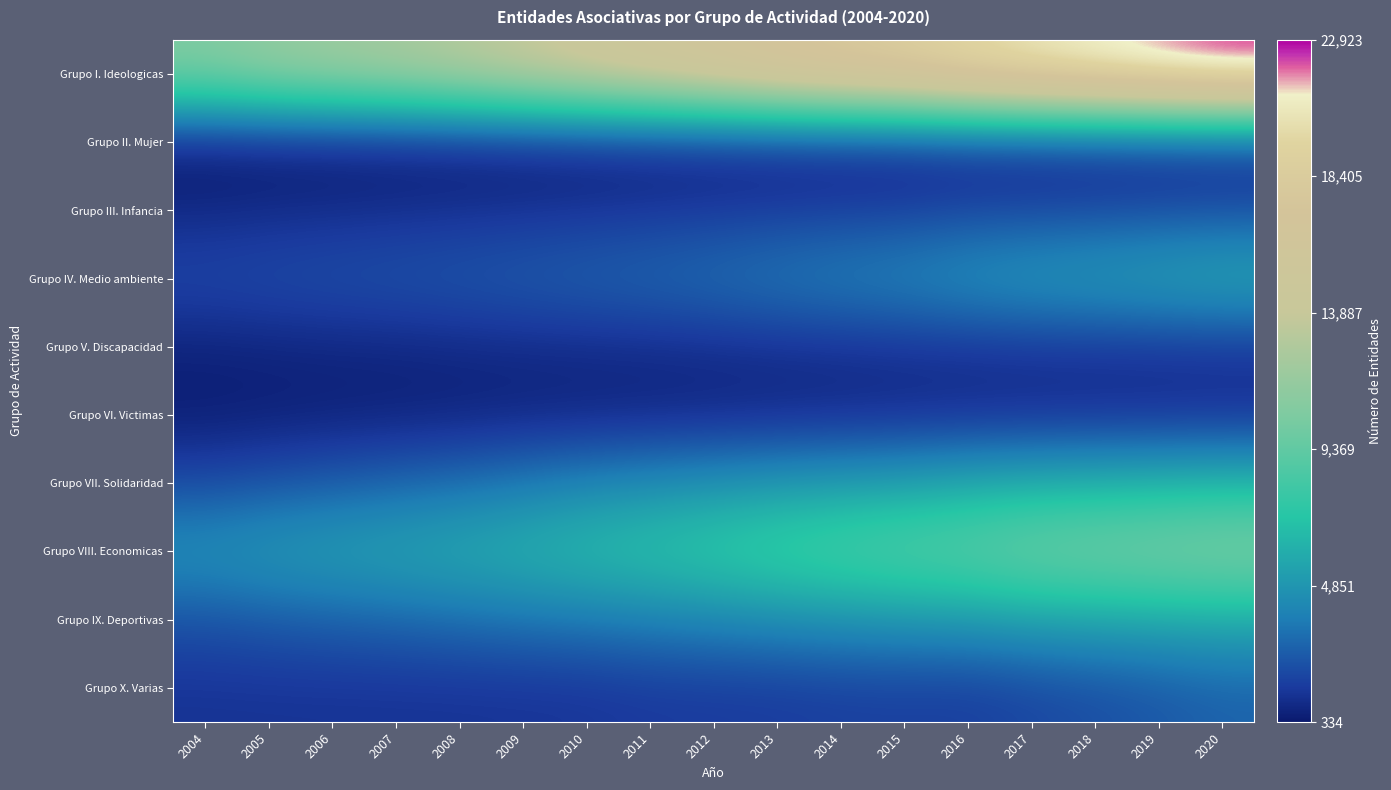

Reading right to left, list all the values displayed in this chart.

Grupo I. Ideologicas: 2020=22923	2019=22298	2018=21612	2017=20924	2016=20077	2015=18995	2014=18373	2013=17612	2012=16579	2011=15742	2010=14869	2009=14000	2008=13190	2007=12533	2006=12056	2005=11582	2004=10756
Grupo II. Mujer: 2020=1014	2019=968	2018=926	2017=868	2016=838	2015=740	2014=720	2013=689	2012=662	2011=620	2010=583	2009=529	2008=475	2007=434	2006=394	2005=375	2004=334
Grupo III. Infancia: 2020=2087	2019=2003	2018=1928	2017=1852	2016=1829	2015=1644	2014=1599	2013=1514	2012=1439	2011=1352	2010=1262	2009=1190	2008=1132	2007=1073	2006=1004	2005=951	2004=863
Grupo IV. Medio ambiente: 2020=5897	2019=5600	2018=5303	2017=5076	2016=4732	2015=4270	2014=3991	2013=3686	2012=3326	2011=3065	2010=2875	2009=2681	2008=2498	2007=2357	2006=2246	2005=2123	2004=1989
Grupo V. Discapacidad: 2020=1316	2019=1289	2018=1278	2017=1265	2016=1203	2015=1173	2014=1109	2013=1062	2012=1007	2011=951	2010=922	2009=889	2008=846	2007=779	2006=752	2005=706	2004=649
Grupo VI. Victimas: 2020=1026	2019=991	2018=979	2017=955	2016=943	2015=898	2014=851	2013=810	2012=754	2011=718	2010=690	2009=664	2008=607	2007=580	2006=552	2005=501	2004=449
Grupo VII. Solidaridad: 2020=6410	2019=6259	2018=6121	2017=5976	2016=5728	2015=5357	2014=5172	2013=4950	2012=4683	2011=4417	2010=4095	2009=3646	2008=3227	2007=2903	2006=2589	2005=2299	2004=1992
Grupo VIII. Economicas: 2020=10883	2019=10628	2018=10380	2017=10105	2016=9477	2015=9135	2014=8721	2013=8254	2012=7691	2011=7201	2010=6806	2009=6330	2008=5965	2007=5671	2006=5413	2005=5143	2004=4751
Grupo IX. Deportivas: 2020=5809	2019=5673	2018=5515	2017=5326	2016=4963	2015=4821	2014=4623	2013=4381	2012=4117	2011=3867	2010=3604	2009=3410	2008=3161	2007=2917	2006=2722	2005=2519	2004=2257
Grupo X. Varias: 2020=2796	2019=2435	2018=2139	2017=1882	2016=1614	2015=1657	2014=1630	2013=1527	2012=1490	2011=1456	2010=1311	2009=1270	2008=1252	2007=1246	2006=1244	2005=1245	2004=1237